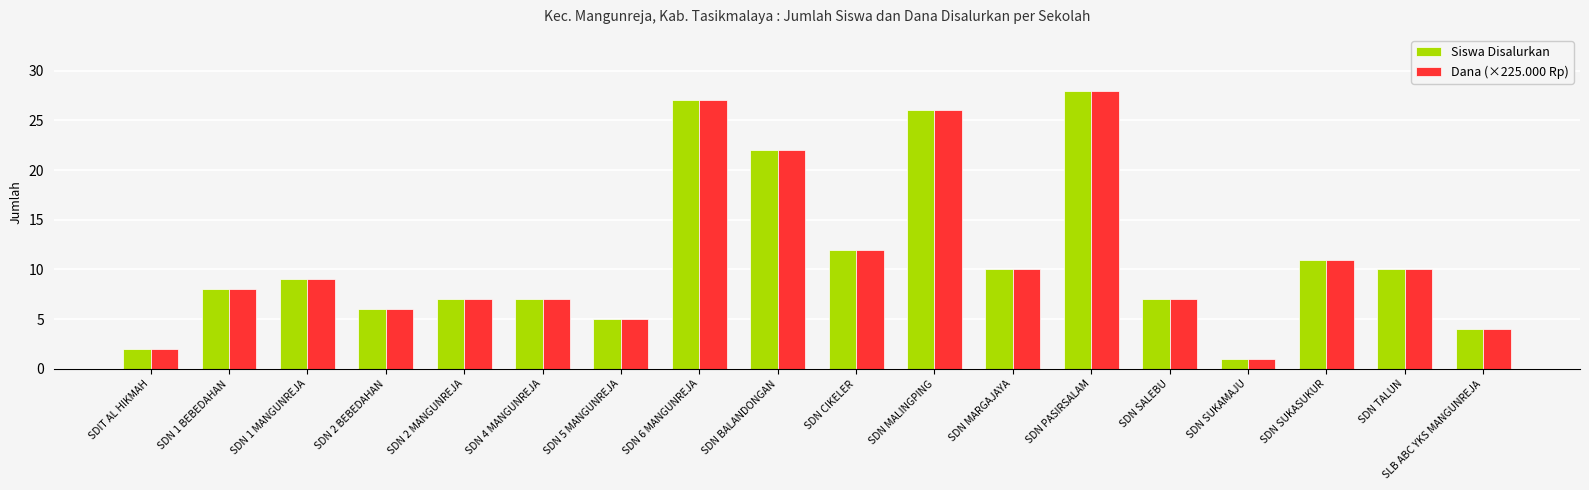

What is the approximate value of Dana (×225.000 Rp) at SDN CIKELER?

12